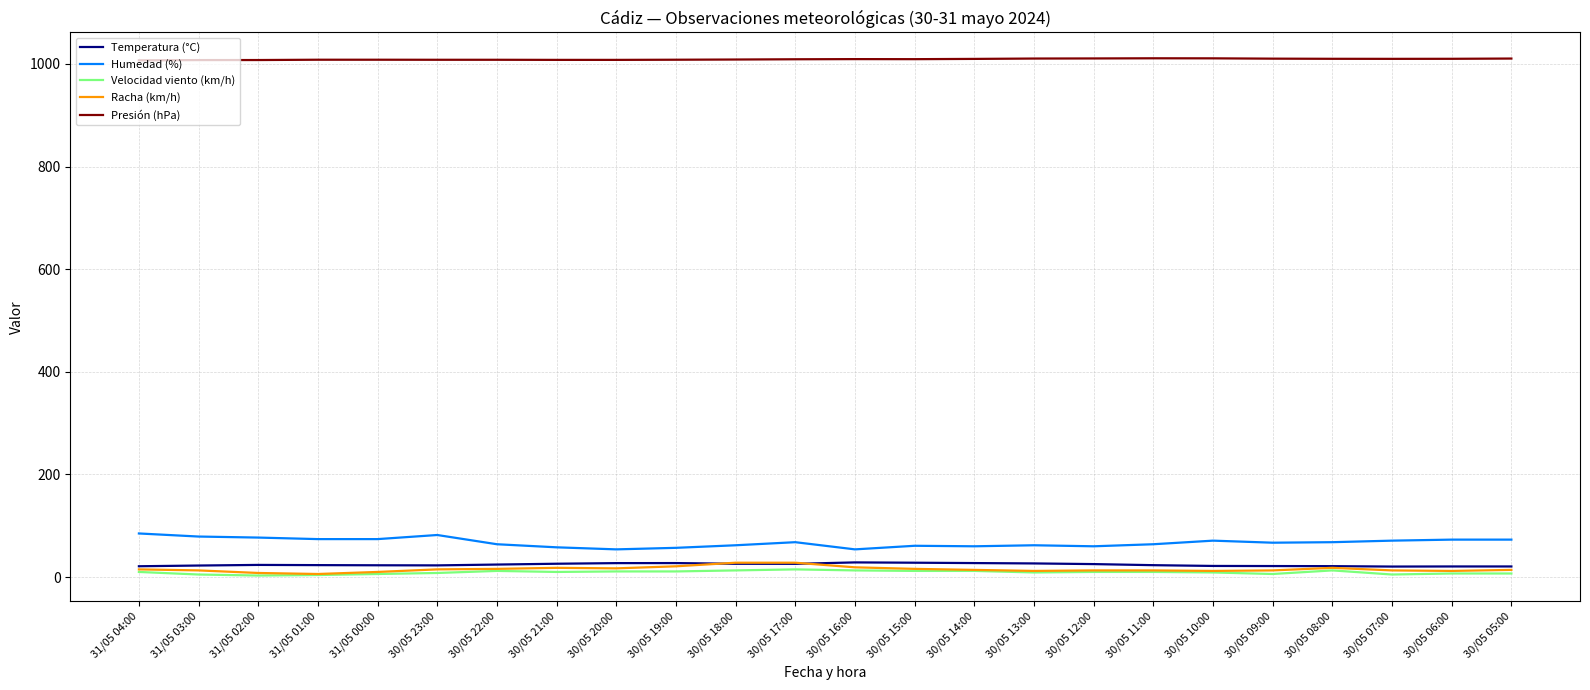

True or false: Presión (hPa) has a value of 1008.2 at 30/05 23:00.

True